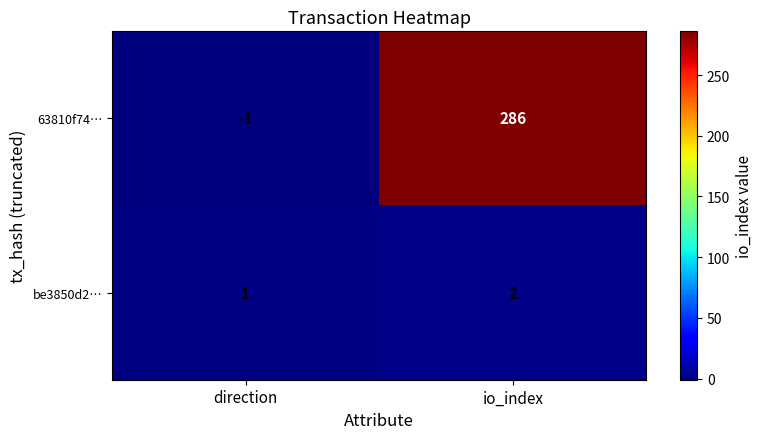

Between direction and io_index, which series saw the biggest shift?

63810f74…